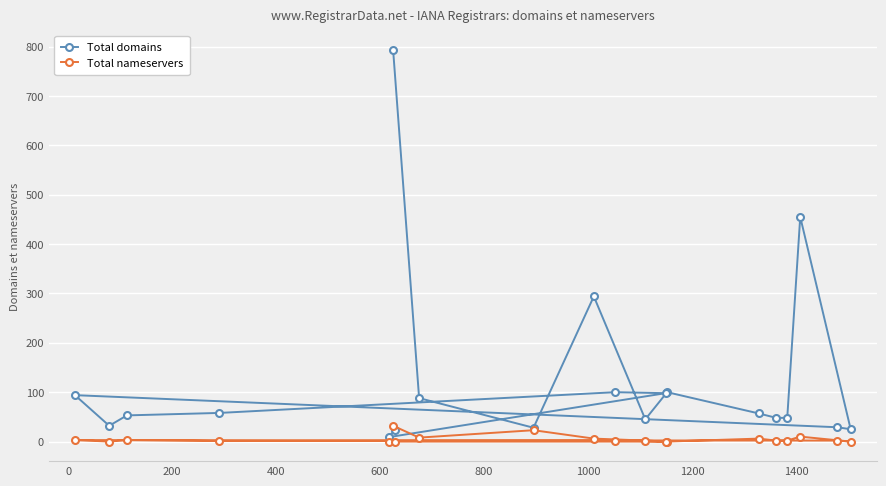

Which series has the largest range (max minus min)?

Total domains